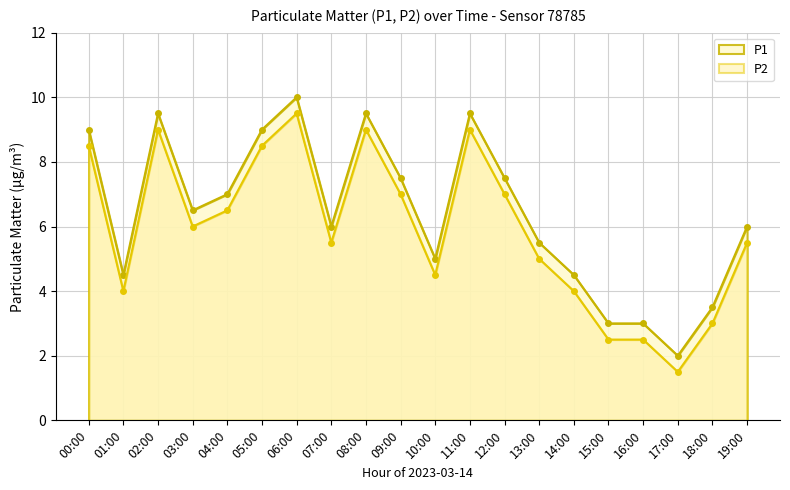

What is the difference between the maximum and minimum values in the P1 series?

8.0